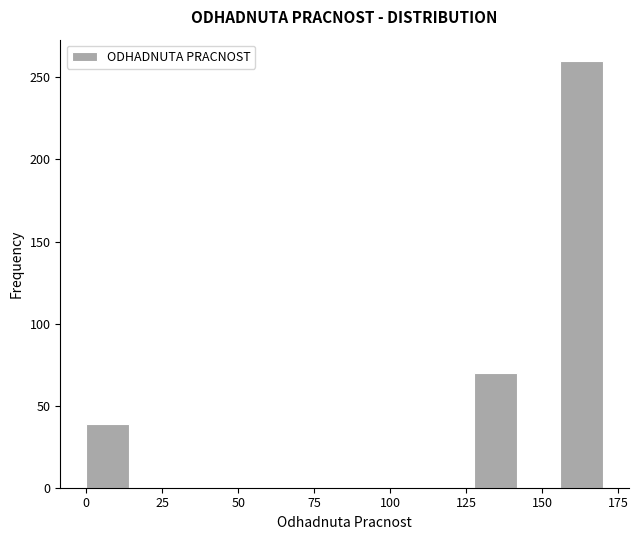

Around what value on the x-axis is the tallest bar? Give the approximate position of its centre, as read against the axis.

165